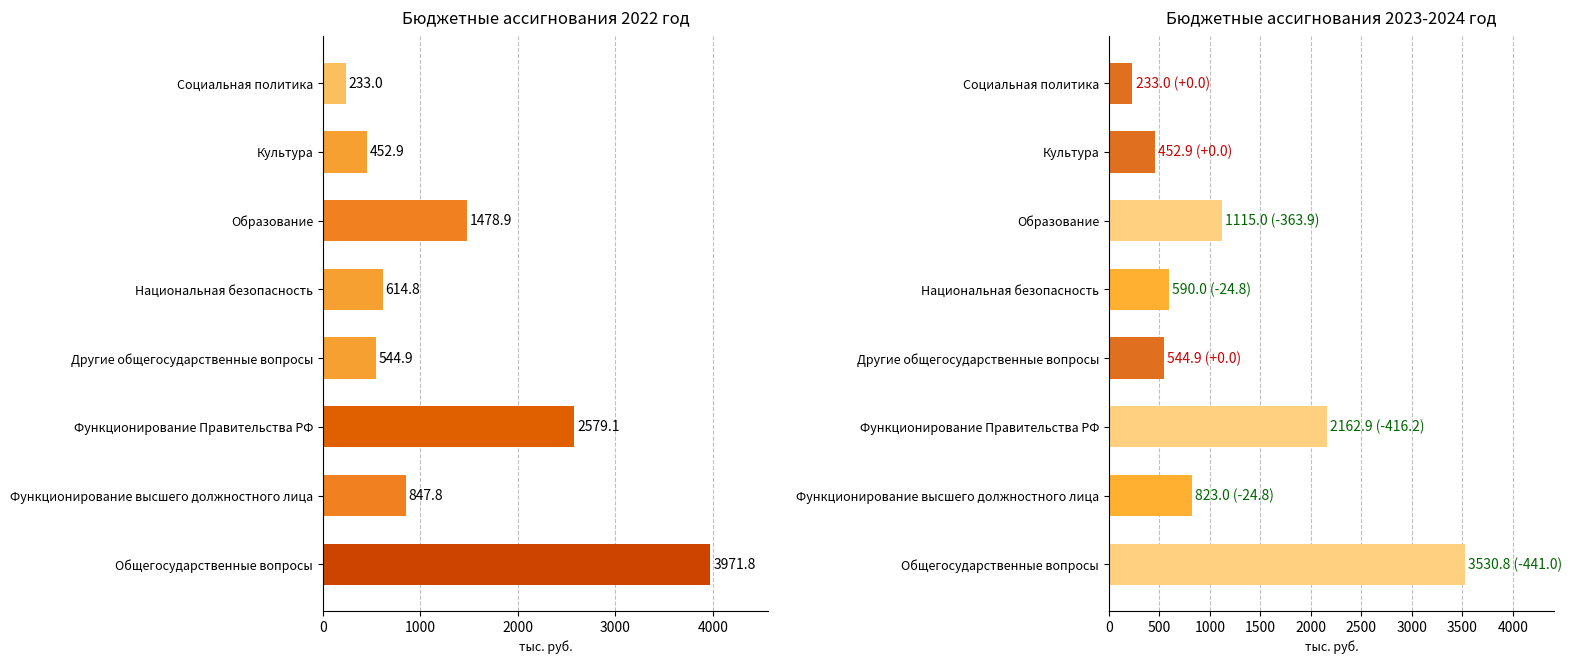

Which series has the largest range (max minus min)?

2022 год